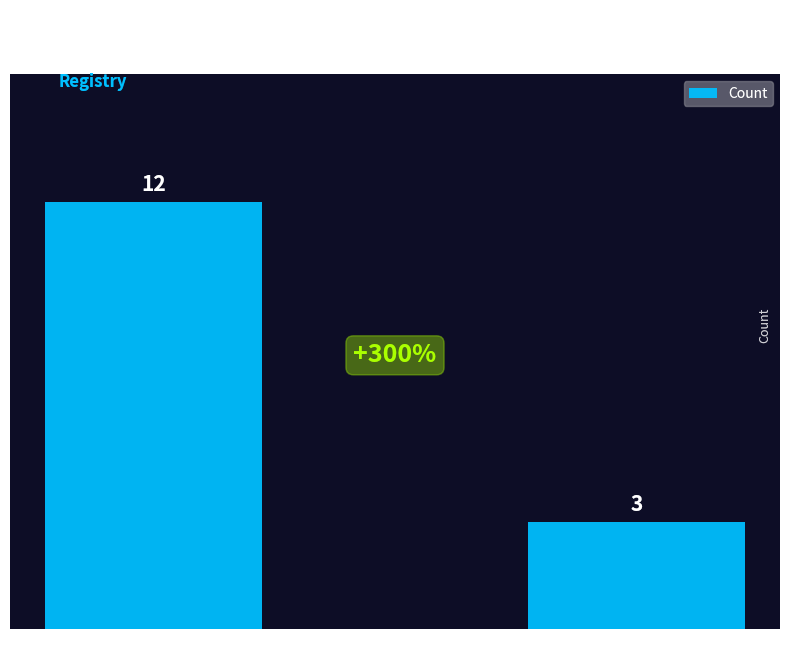

Rank the categories by value from lowest to highest.

Mujer, Hombre